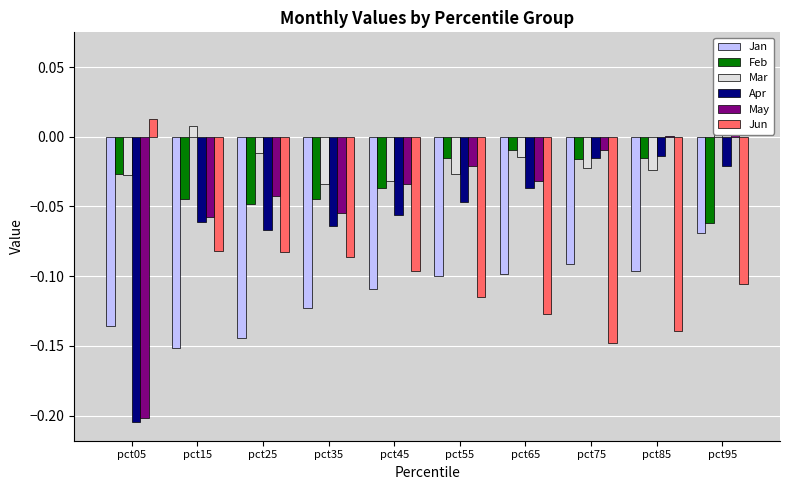

Reading left to right, extract all data points from this chart.

Jan: pct05=-0.1	pct15=-0.2	pct25=-0.1	pct35=-0.1	pct45=-0.1	pct55=-0.1	pct65=-0.1	pct75=-0.1	pct85=-0.1	pct95=-0.1
Feb: pct05=-0.0	pct15=-0.0	pct25=-0.0	pct35=-0.0	pct45=-0.0	pct55=-0.0	pct65=-0.0	pct75=-0.0	pct85=-0.0	pct95=-0.1
Mar: pct05=-0.0	pct15=0.0	pct25=-0.0	pct35=-0.0	pct45=-0.0	pct55=-0.0	pct65=-0.0	pct75=-0.0	pct85=-0.0	pct95=0.0
Apr: pct05=-0.2	pct15=-0.1	pct25=-0.1	pct35=-0.1	pct45=-0.1	pct55=-0.0	pct65=-0.0	pct75=-0.0	pct85=-0.0	pct95=-0.0
May: pct05=-0.2	pct15=-0.1	pct25=-0.0	pct35=-0.1	pct45=-0.0	pct55=-0.0	pct65=-0.0	pct75=-0.0	pct85=0.0	pct95=0.1
Jun: pct05=0.0	pct15=-0.1	pct25=-0.1	pct35=-0.1	pct45=-0.1	pct55=-0.1	pct65=-0.1	pct75=-0.1	pct85=-0.1	pct95=-0.1